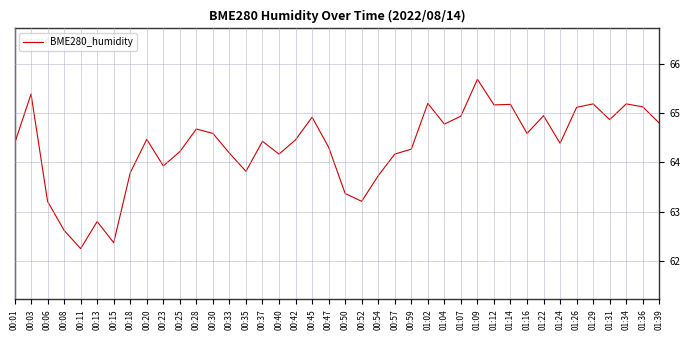

Where is the first local minimum?

00:11